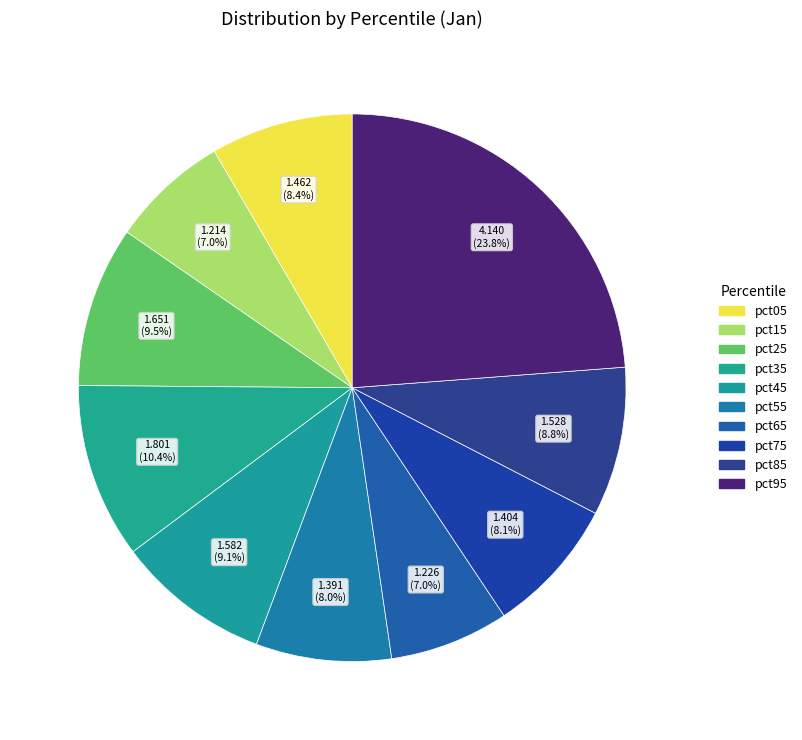

Does pct45 represent more than half of the total?

No